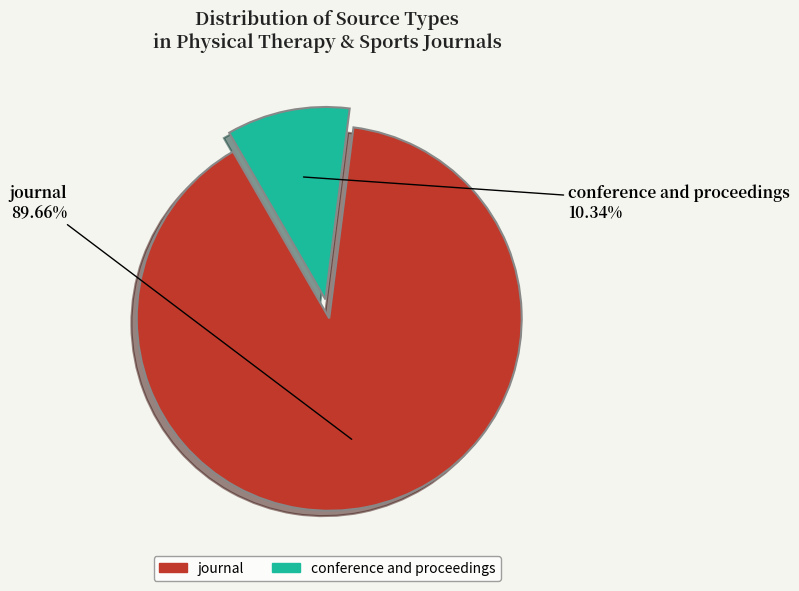

Is there any slice that represents more than half of the pie?

Yes